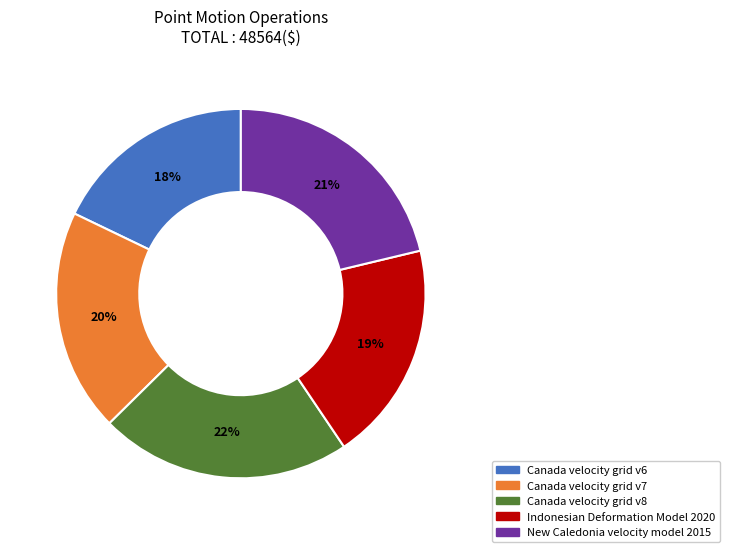

Is it true that Indonesian Deformation Model 2020 is 19% of the pie?

True